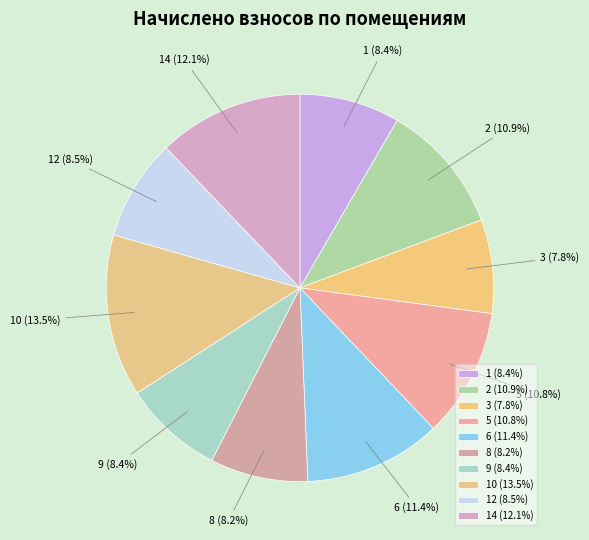

Which has a higher value, 6 or 5?

6